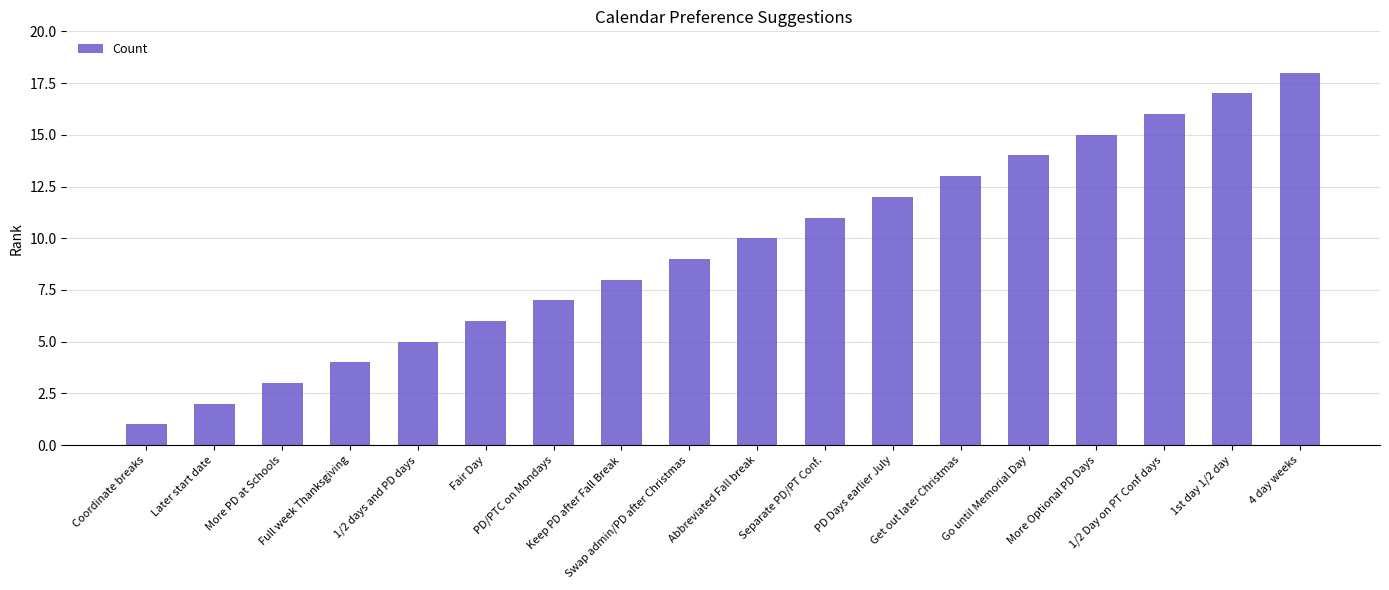

What position from the left is 1st day 1/2 day?

17